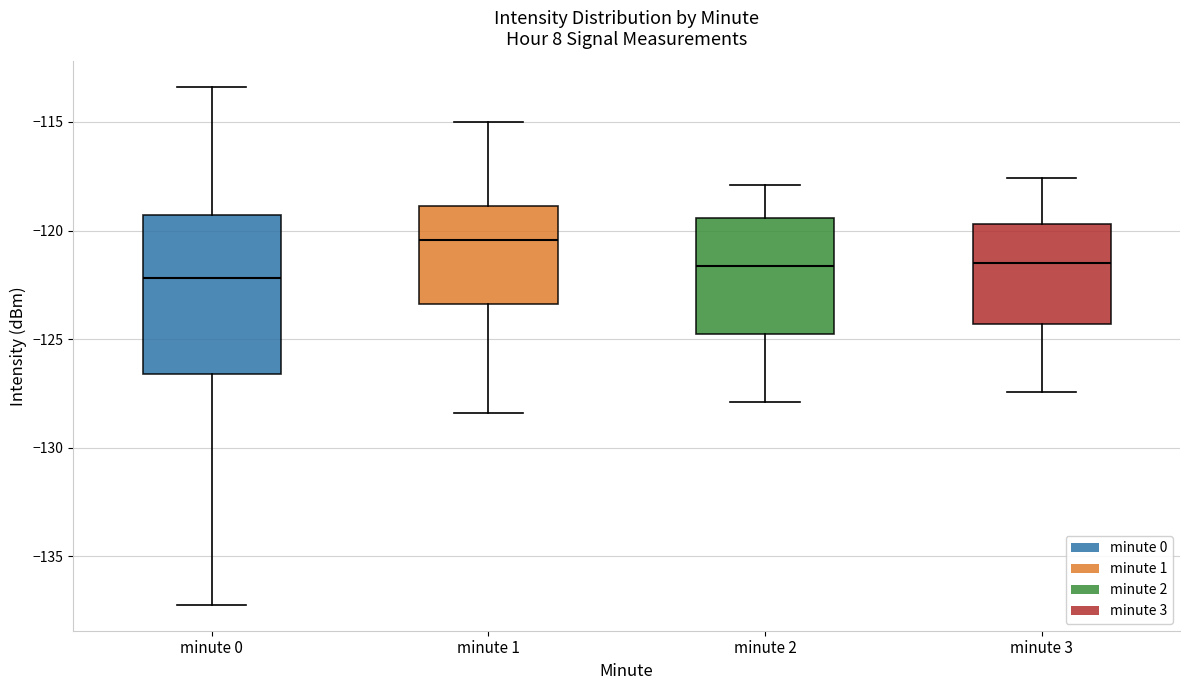

Reading left to right, read every box against the y-axis: the position of its median line, the range the box covers, and the ends of its whiskers. The values are not printed on the chart, so give them approximately, as read against the axis.

minute 0: median -122.0, box -126.5 to -119.5, whiskers -137.0 to -113.5
minute 1: median -120.5, box -123.5 to -119.0, whiskers -128.5 to -115.0
minute 2: median -121.5, box -125.0 to -119.5, whiskers -128.0 to -118.0
minute 3: median -121.5, box -124.5 to -119.5, whiskers -127.5 to -117.5